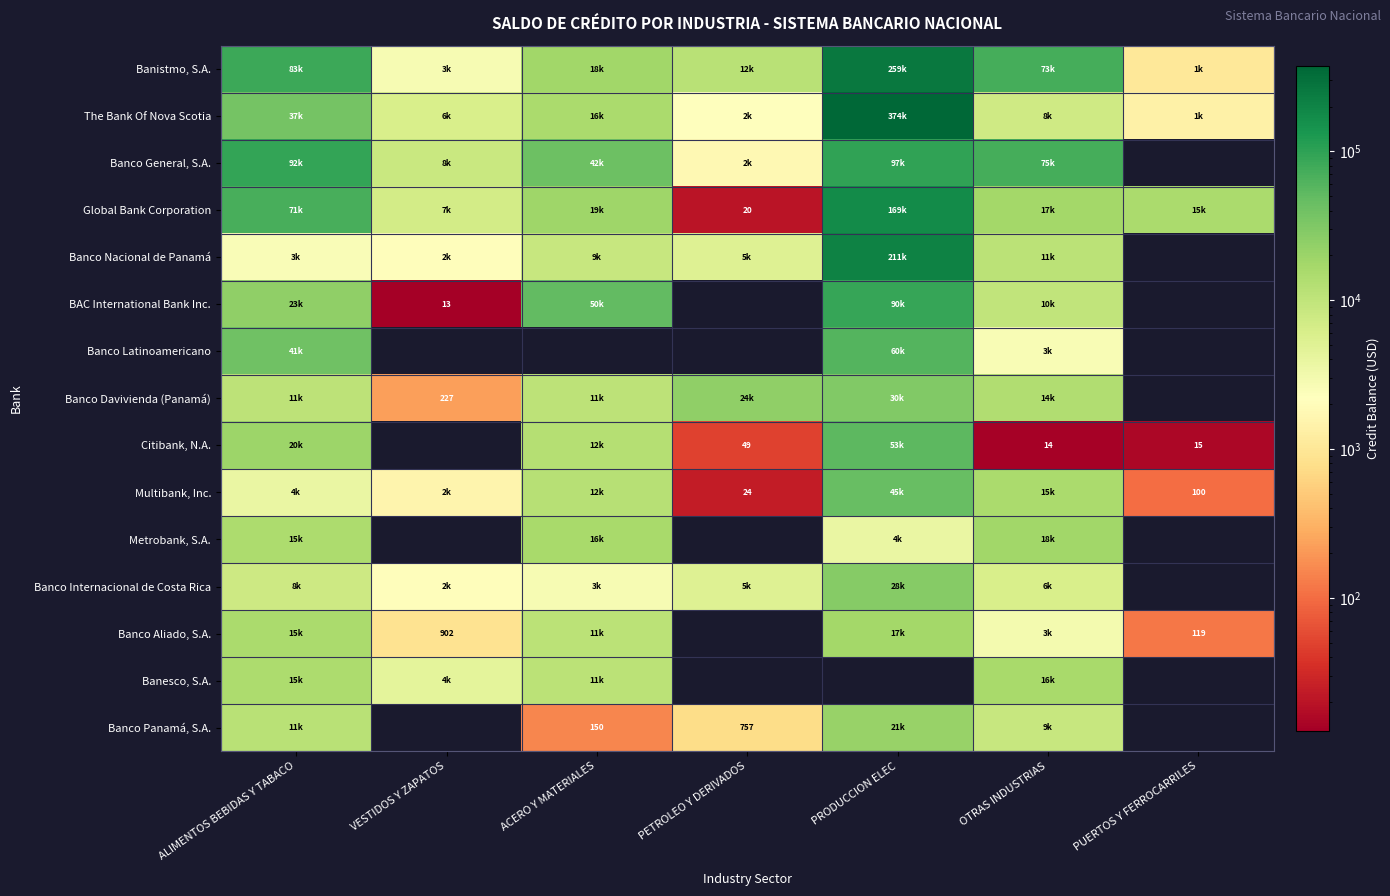

What is the average value of the Banesco, S.A. series?

6565.1